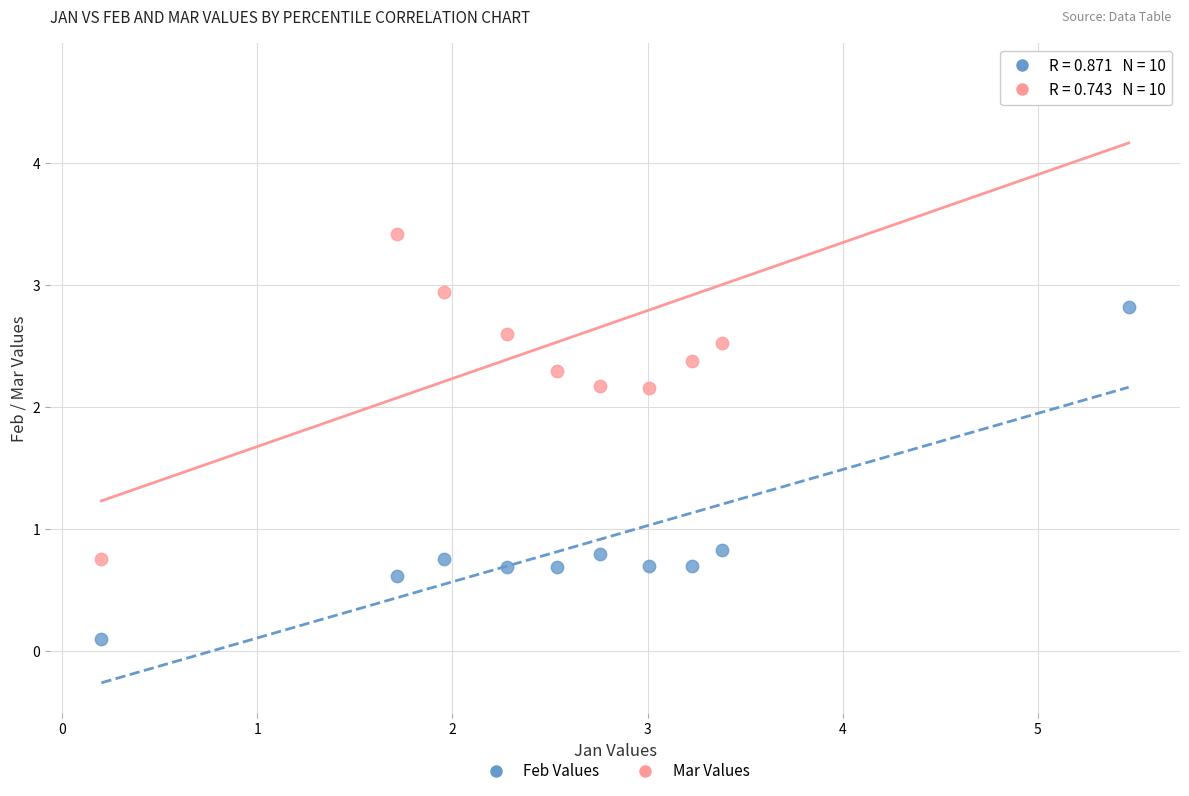

Across all data points, what is the range of Y values (max minus min)?

4.6